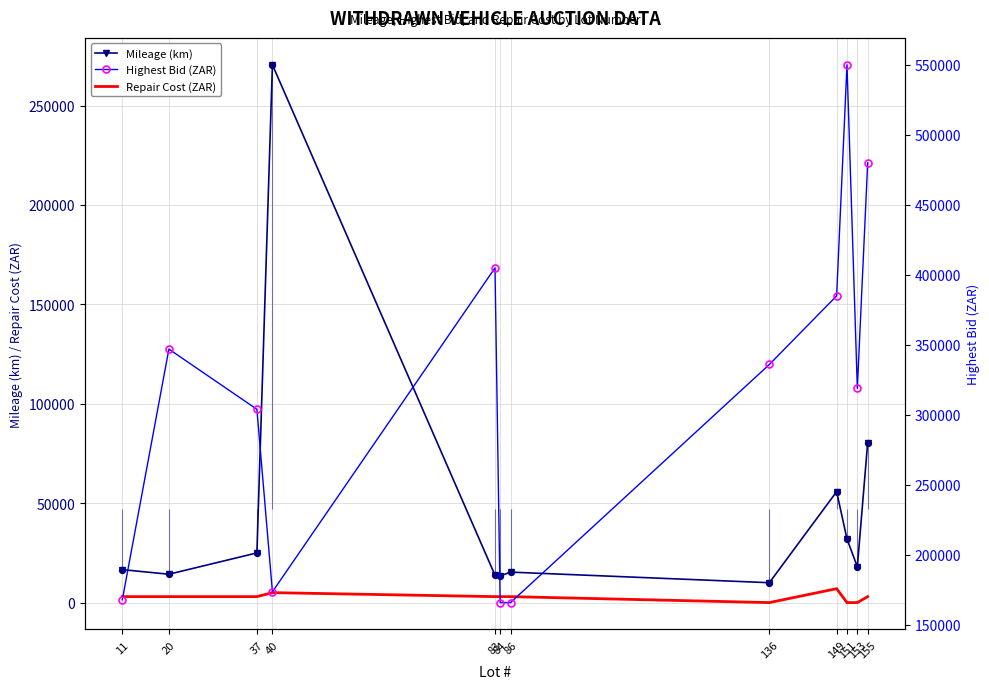

Which series has the largest total across all categories?

Highest Bid (ZAR)